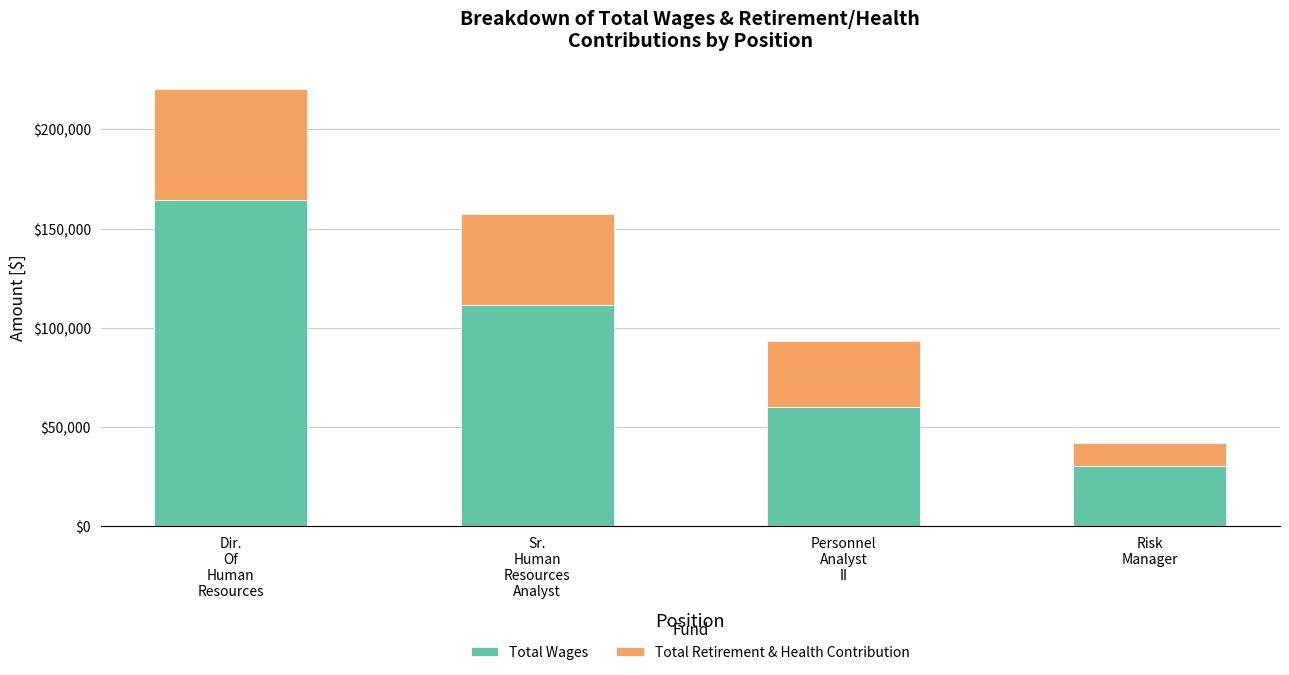

Reading left to right, what are the values for Total Wages?

164350	111684	60212	30320